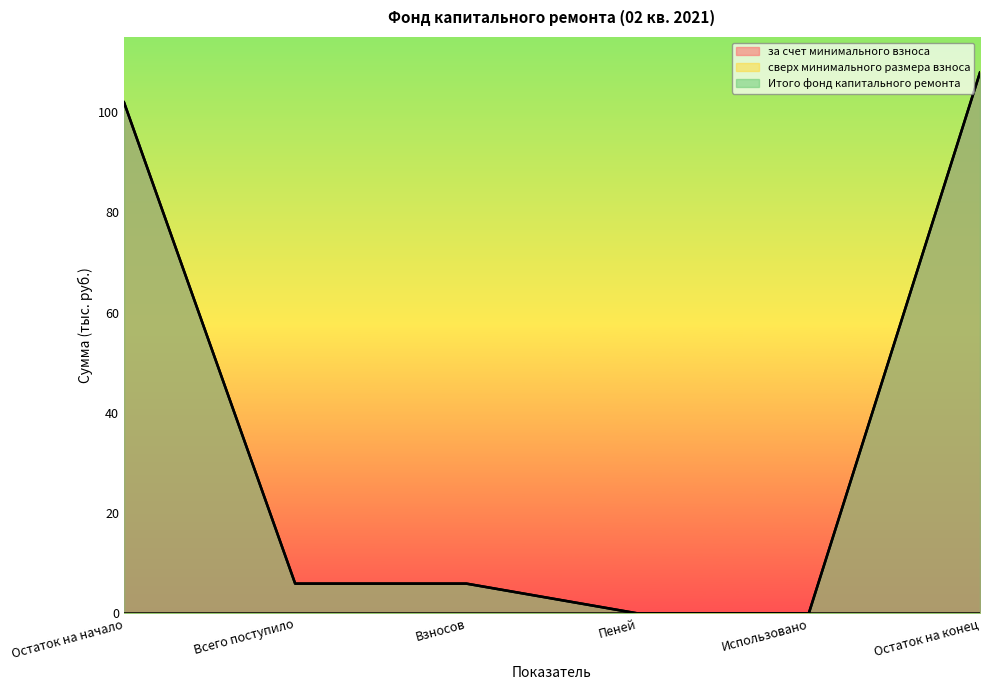

Where is за счет минимального взноса nearest to the value 53?

Всего поступило